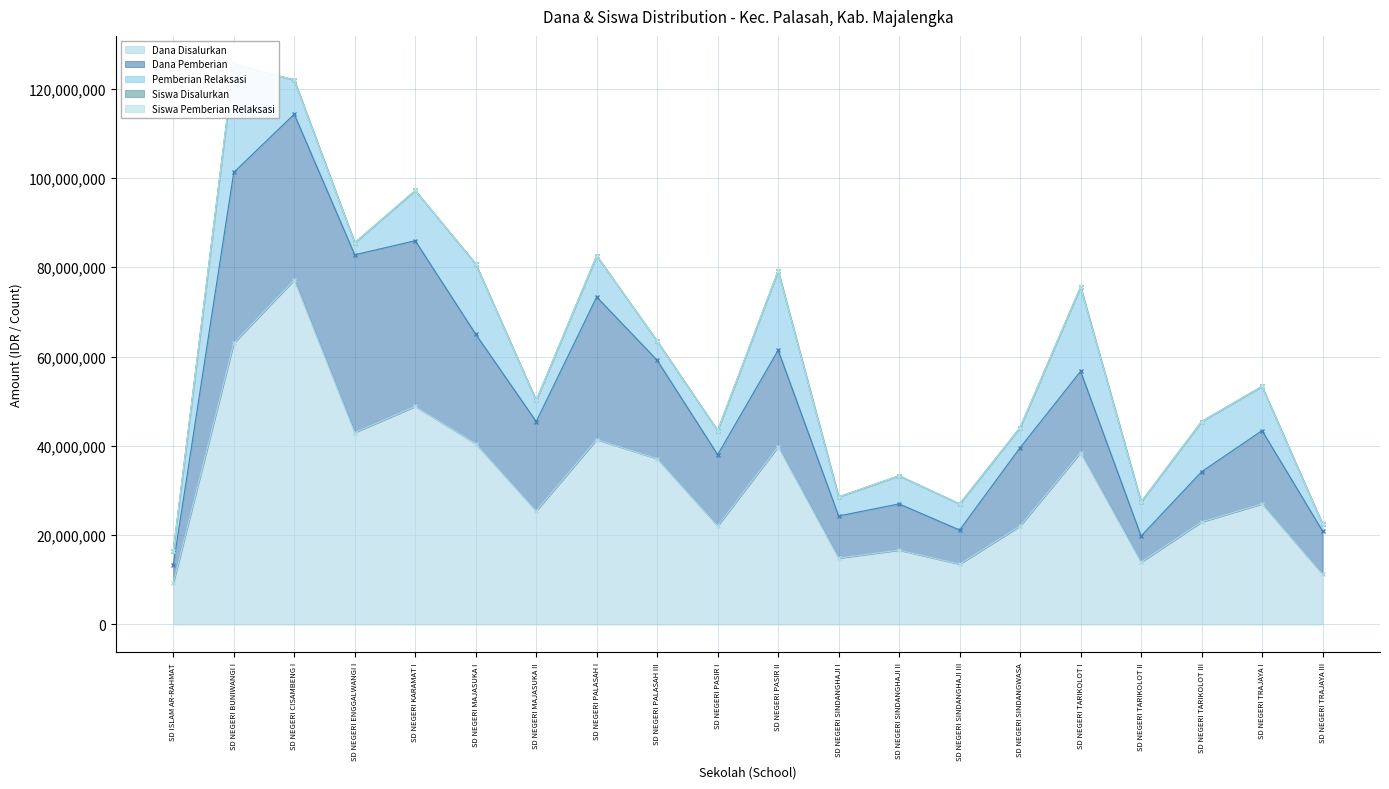

The value of Dana Disalurkan at SD ISLAM AR-RAHMAT is 9225000. True or false?

True